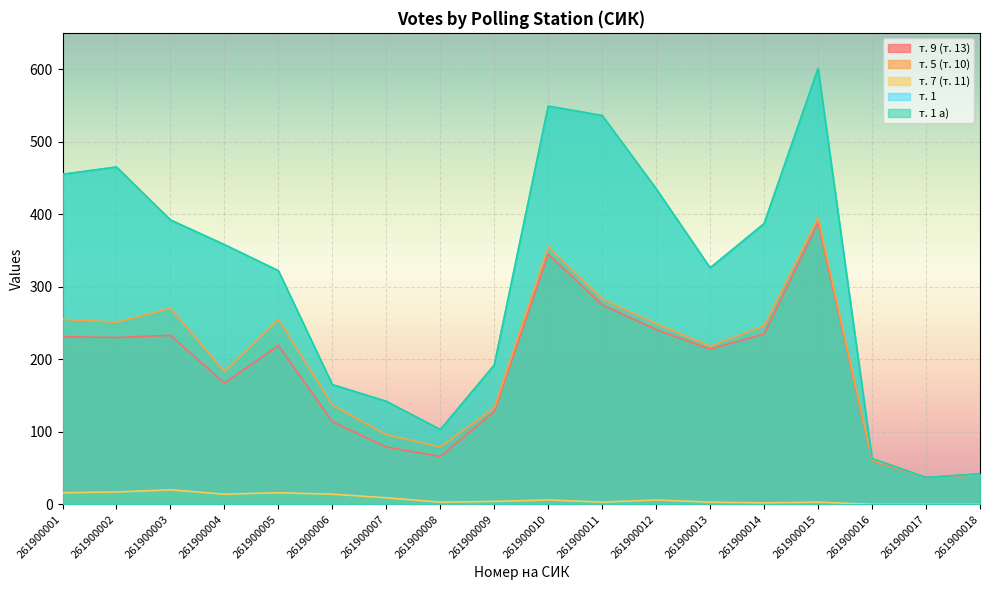

At which label does т. 5 (т. 10) reach its minimum?

261900017